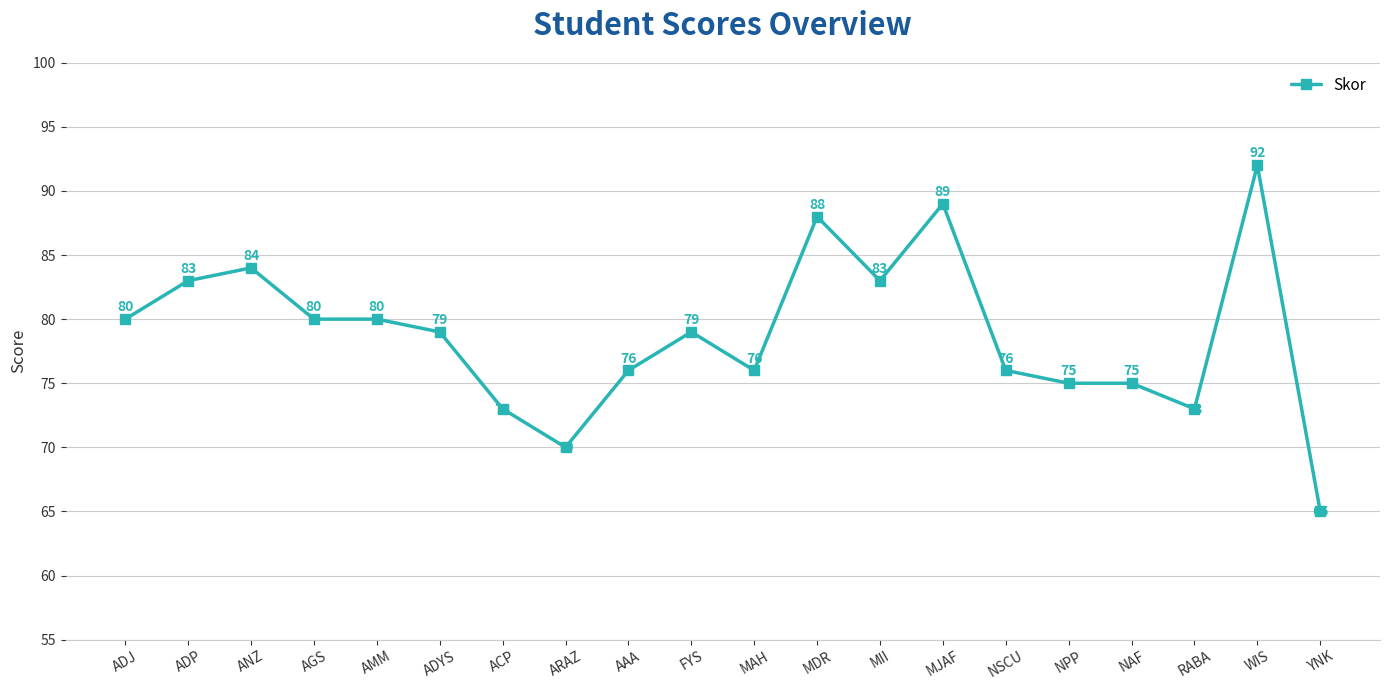

What is the average value?

79